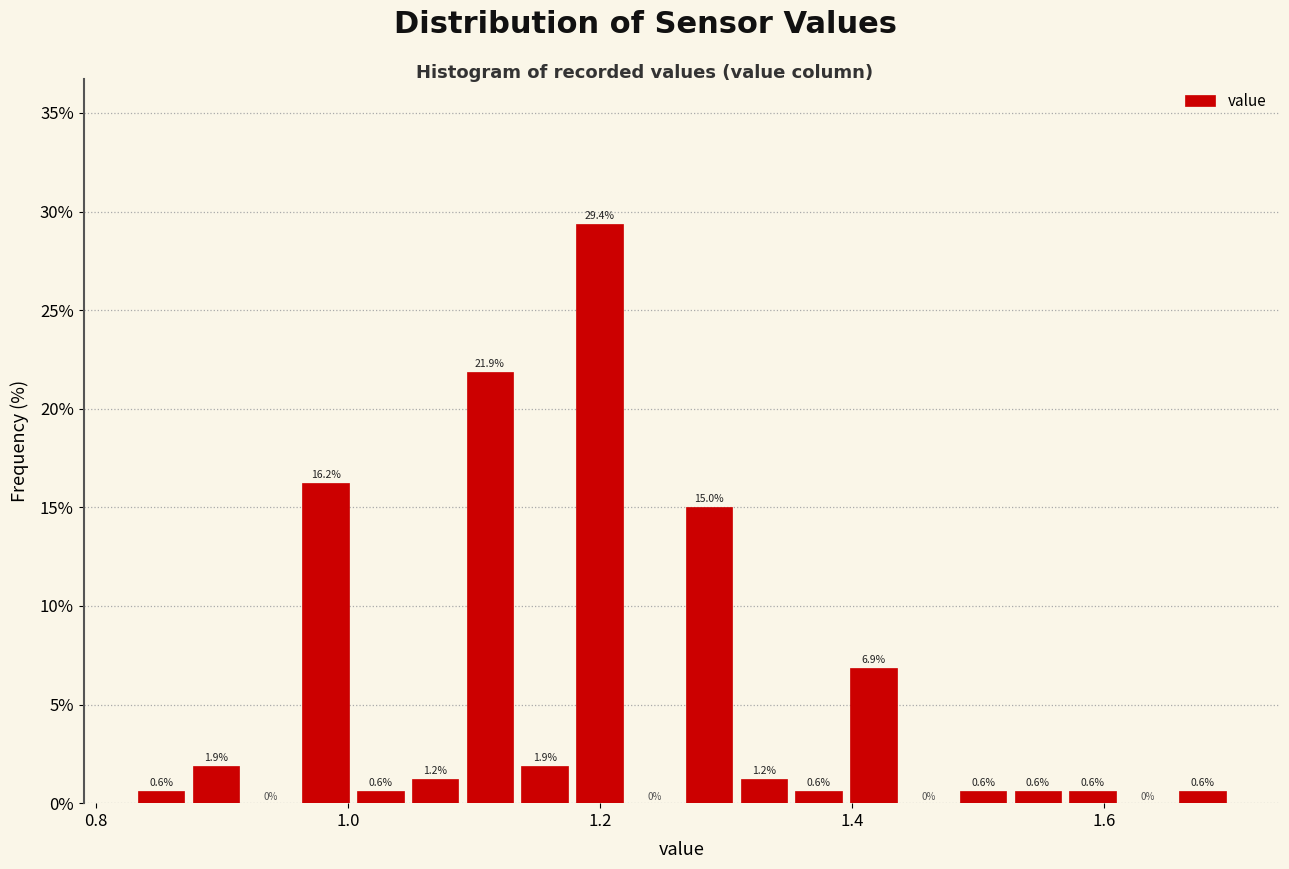

Read against the x-axis, roughly where is the centre of the tallest bar?

1.20